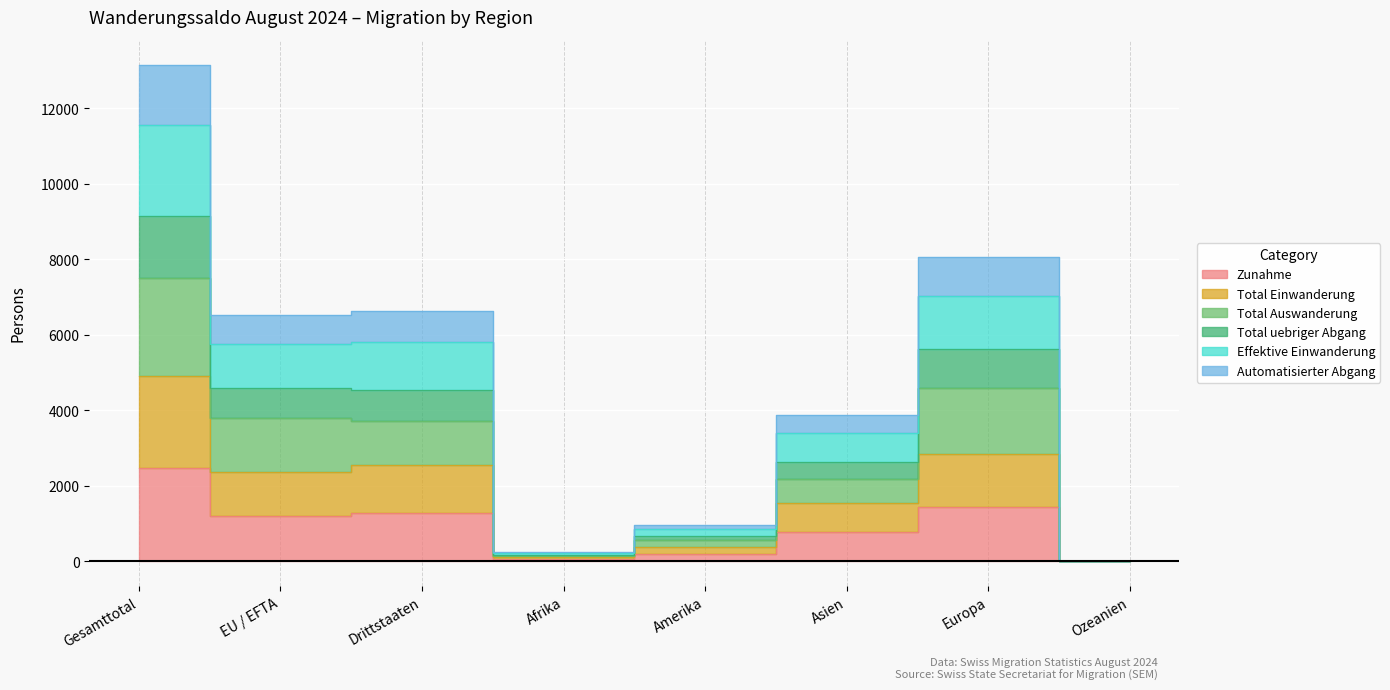

At which label does Zunahme first exceed 1200?

Gesamttotal